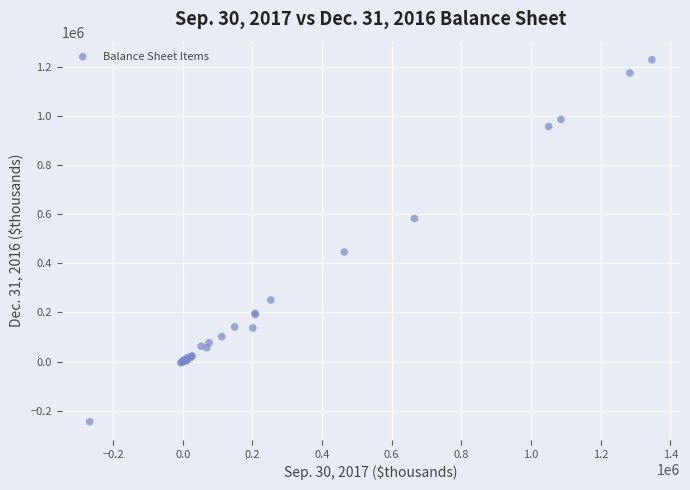

What Y value in the scatter plot is closest to 492006?

446086